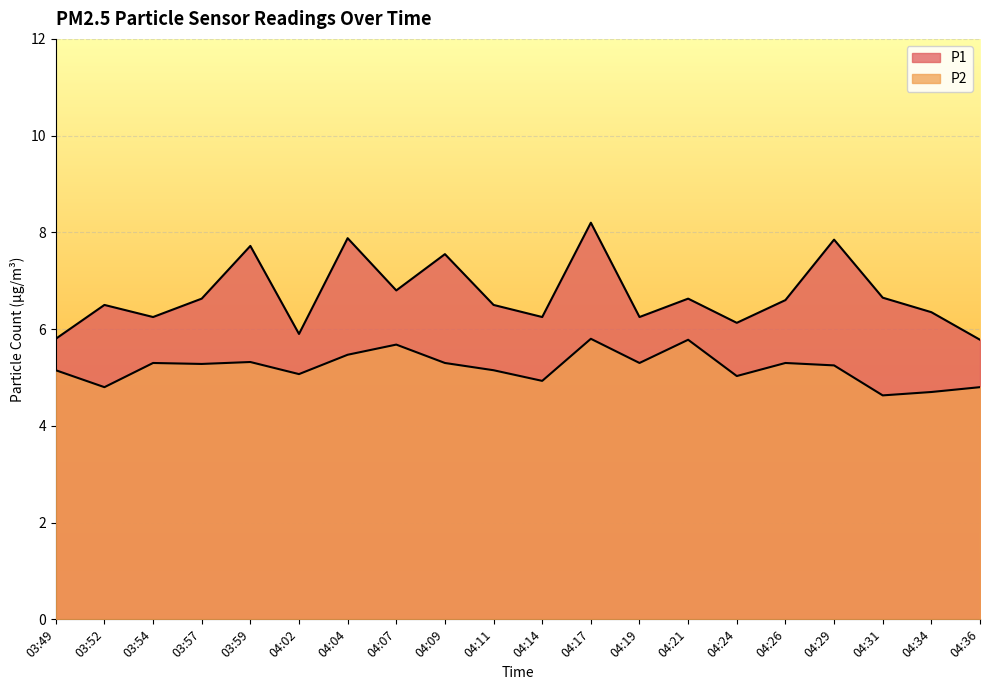

True or false: P1 and P2 cross at least once.

False